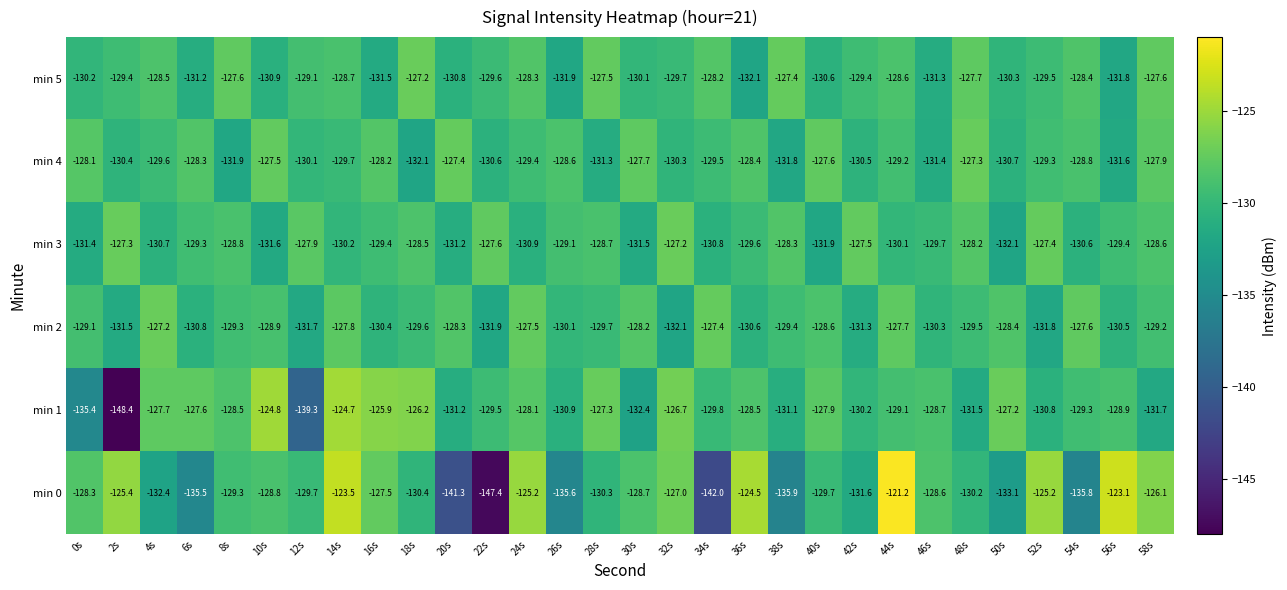

What is the minimum value shown in the chart?

-148.4